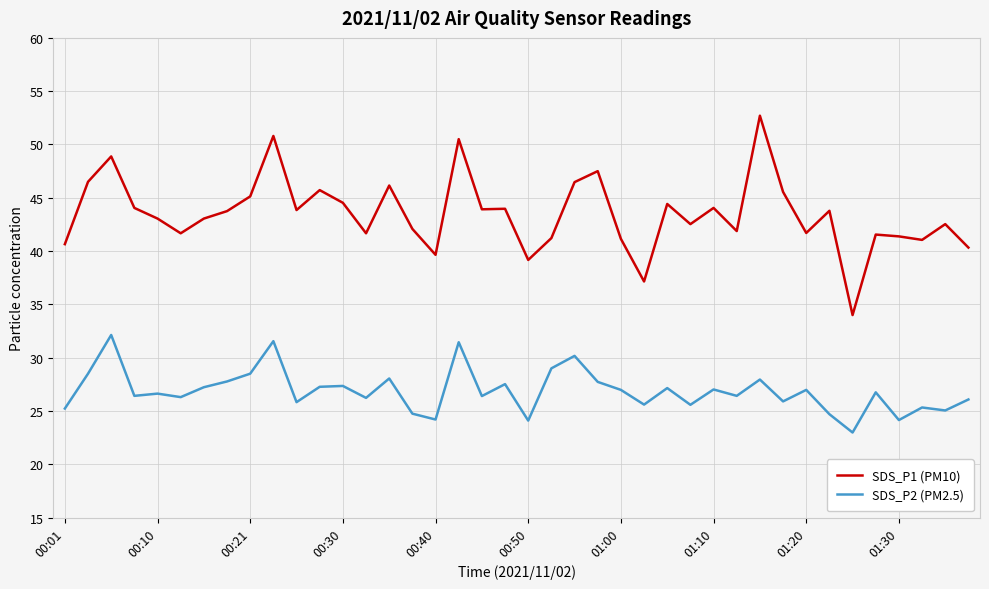

Which series has the largest total across all categories?

SDS_P1 (PM10)